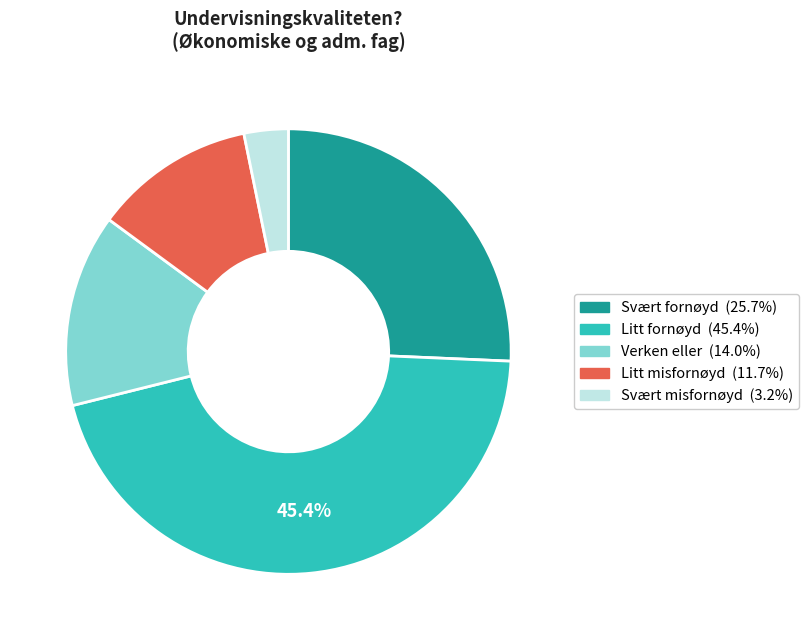

Count the number of slices in the pie.

5